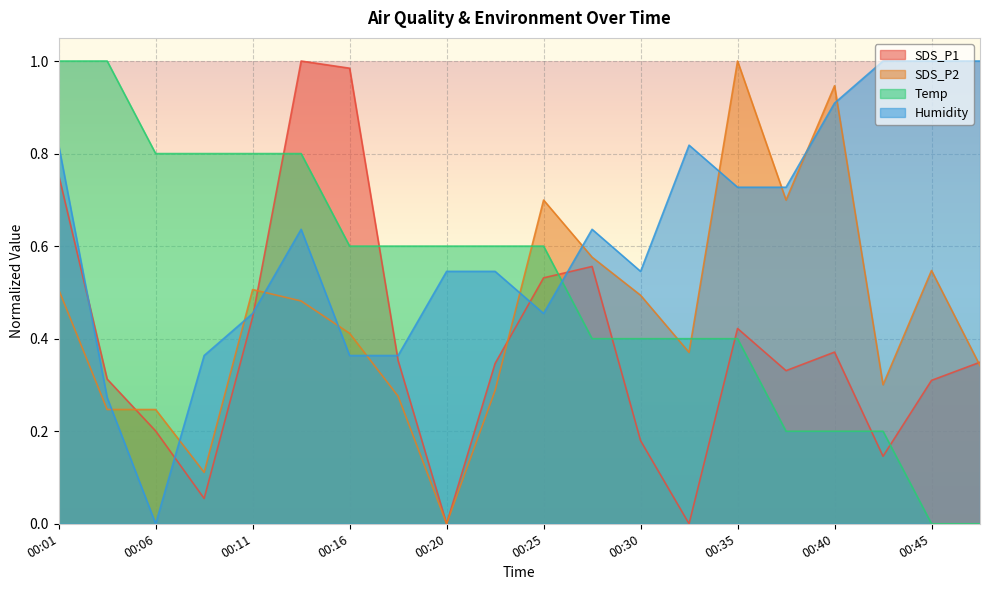

What is the total value across all series at 00:28?

2.2